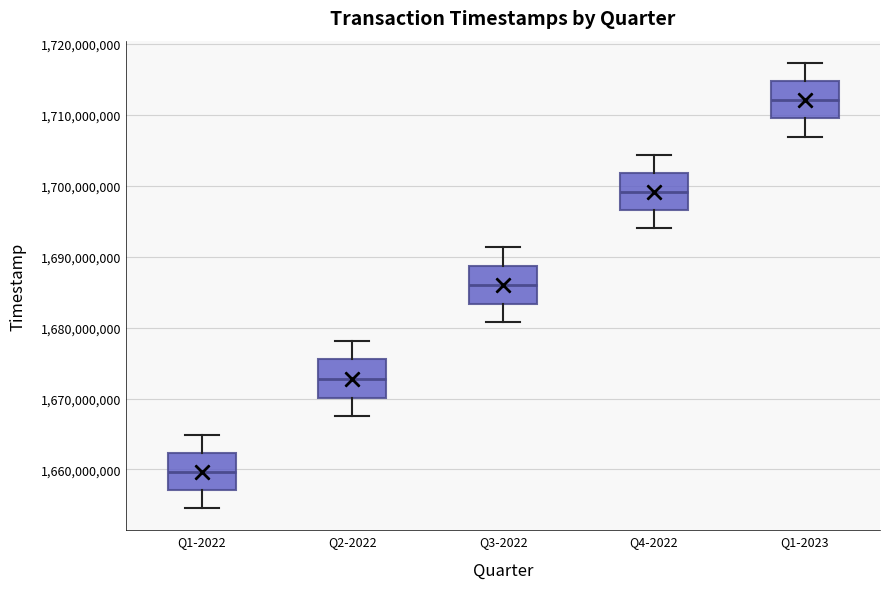

Where is the upper edge of the box for Q1-2023 on the y-axis? The values are not printed on the chart, so give them approximately, as read against the axis.

1715000000